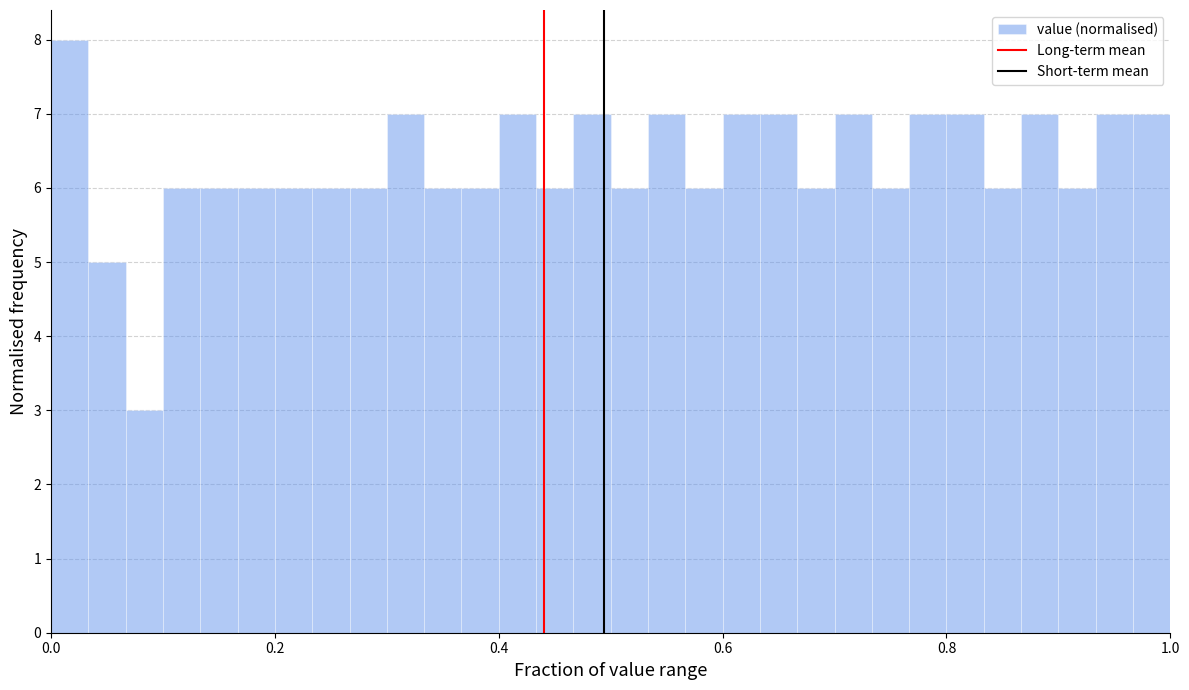

Around what value on the x-axis is the tallest bar? Give the approximate position of its centre, as read against the axis.

0.02